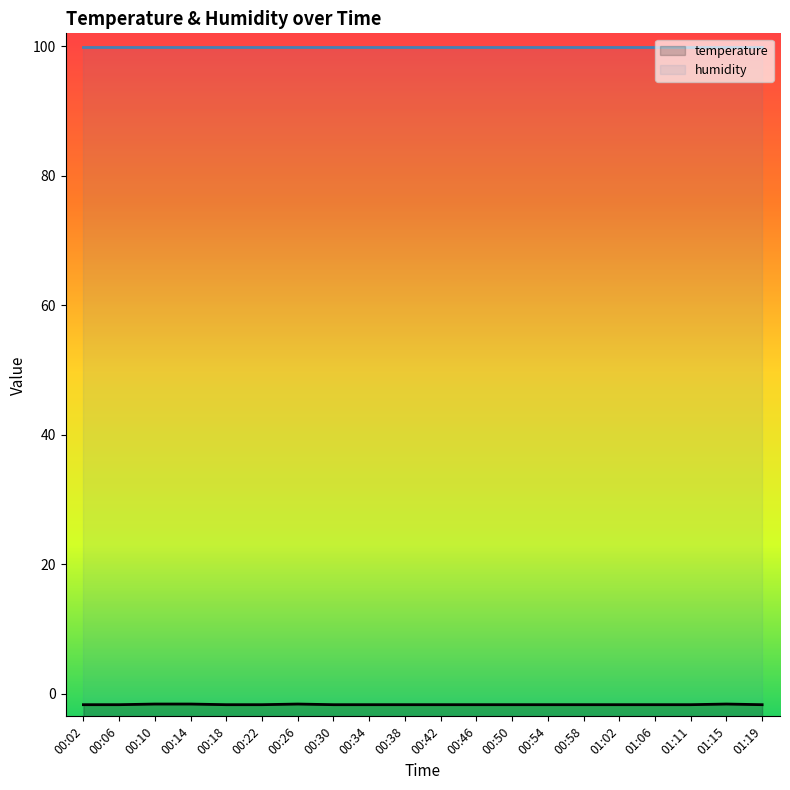

List the labels in order of humidity value, smallest first.

00:02, 00:06, 00:10, 00:14, 00:18, 00:22, 00:26, 00:30, 00:34, 00:38, 00:42, 00:46, 00:50, 00:54, 00:58, 01:02, 01:06, 01:11, 01:15, 01:19